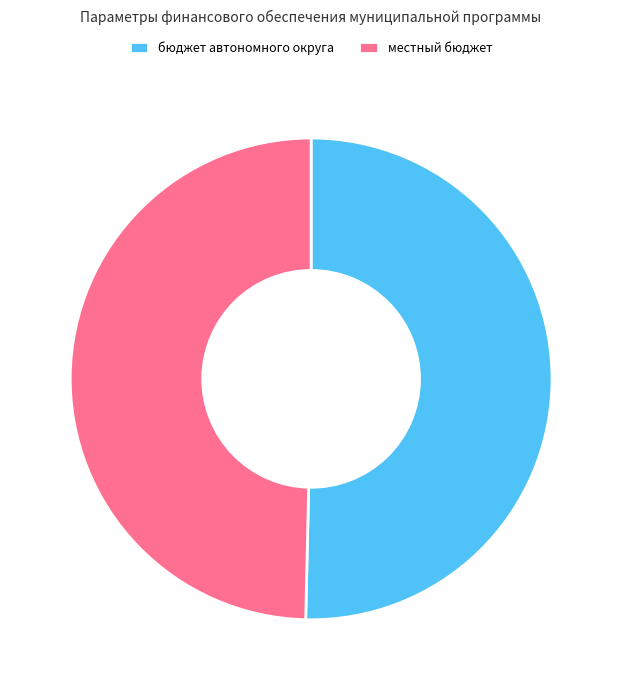

Rank the categories by value from highest to lowest.

бюджет автономного округа, местный бюджет